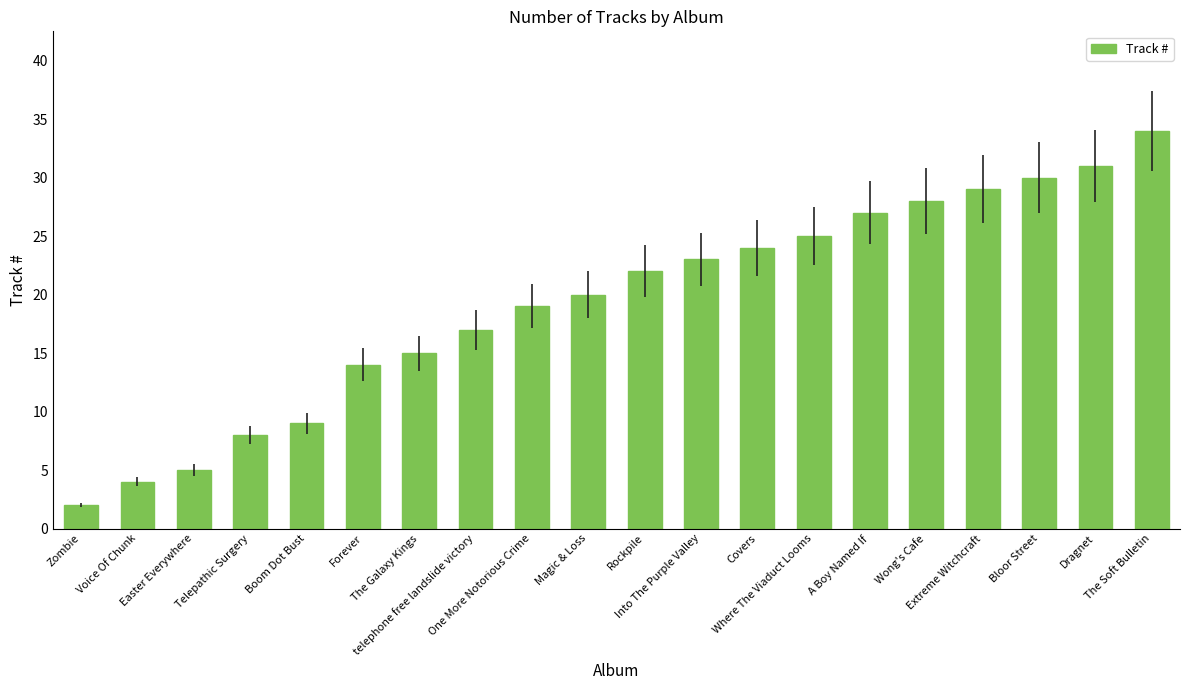

Reading left to right, transcribe all the data shown in this chart.

2	4	5	8	9	14	15	17	19	20	22	23	24	25	27	28	29	30	31	34